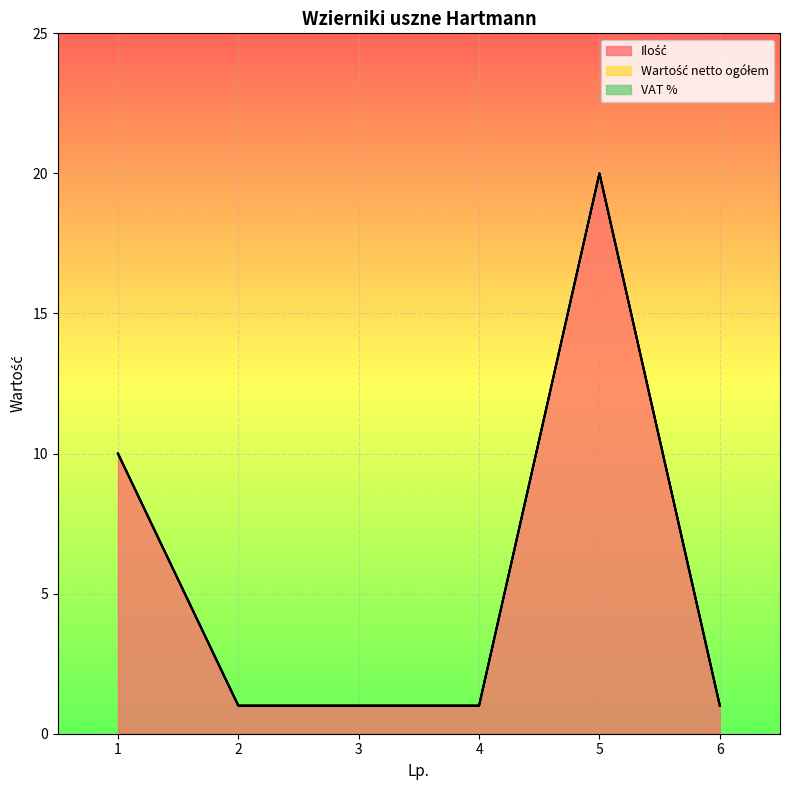

True or false: VAT % has more than 2 interior local peaks.

False